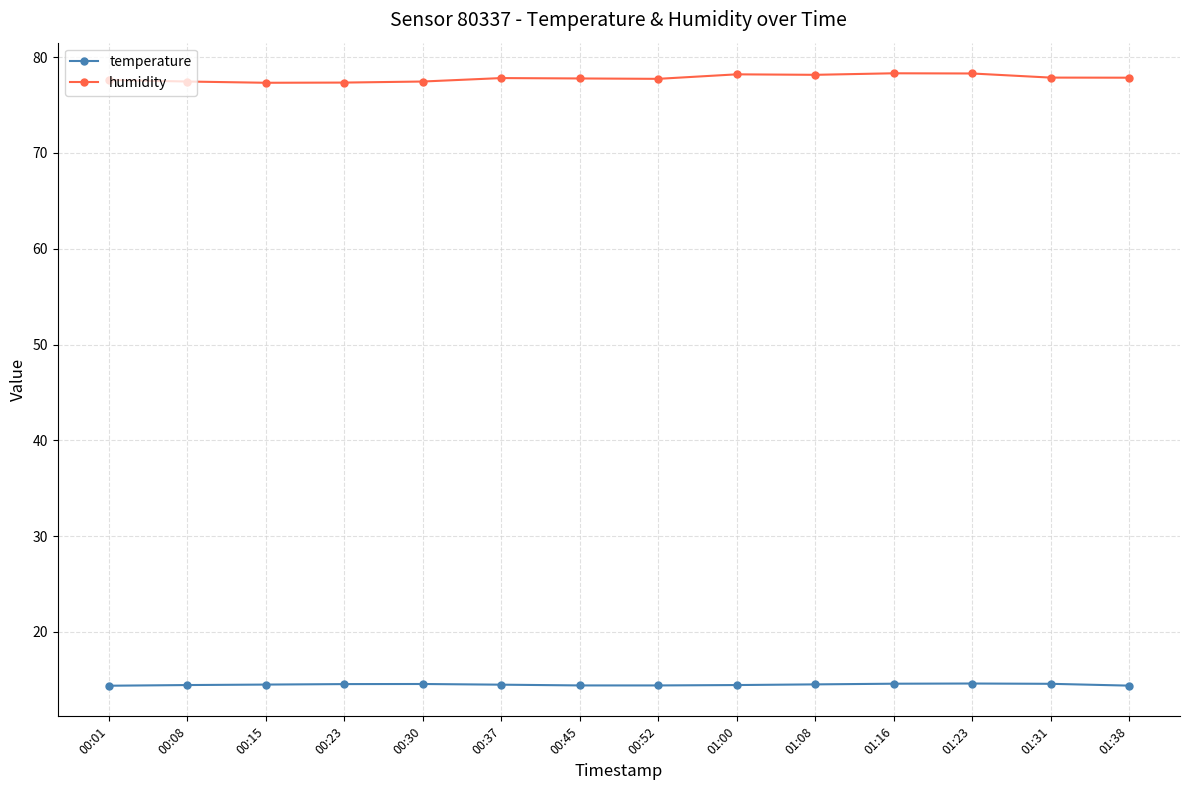

At how many categories does at least one series exceed 49?

14